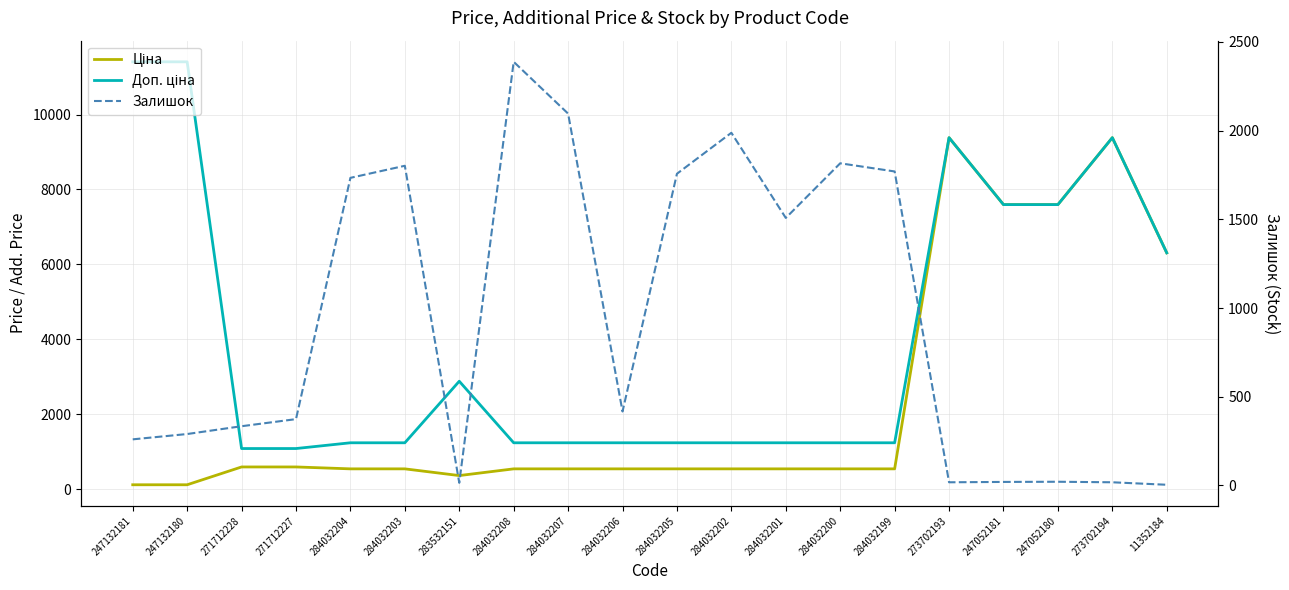

Does the chart display data point markers on the line(s)?

No